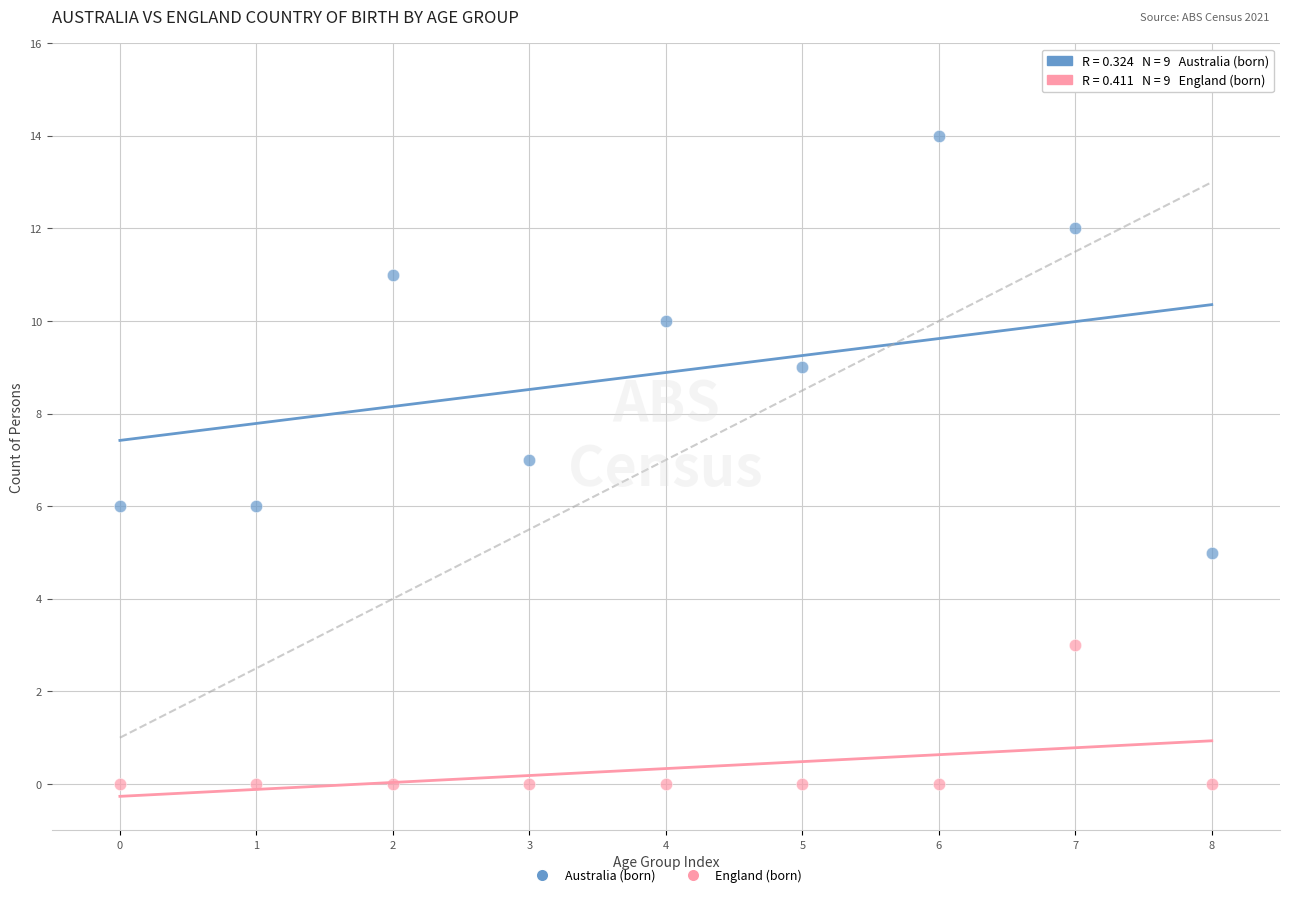

Which series reaches the minimum Y coordinate?

England (born)